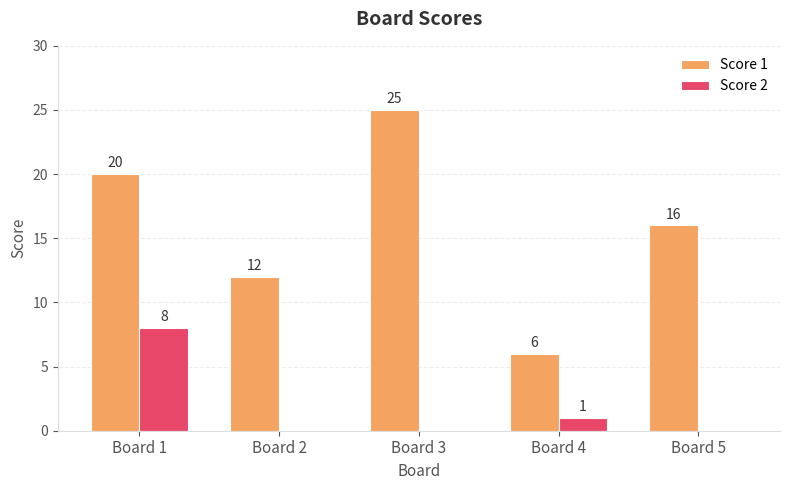

What is the average value of the Score 2 series?

2